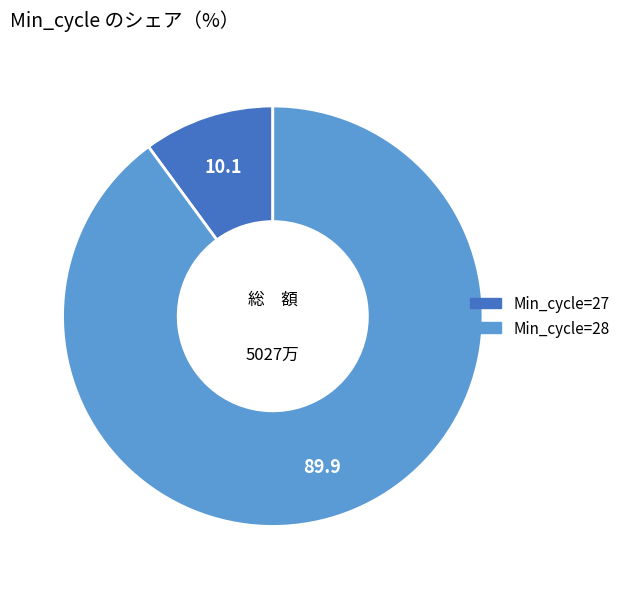

Is there a majority slice in this chart?

Yes